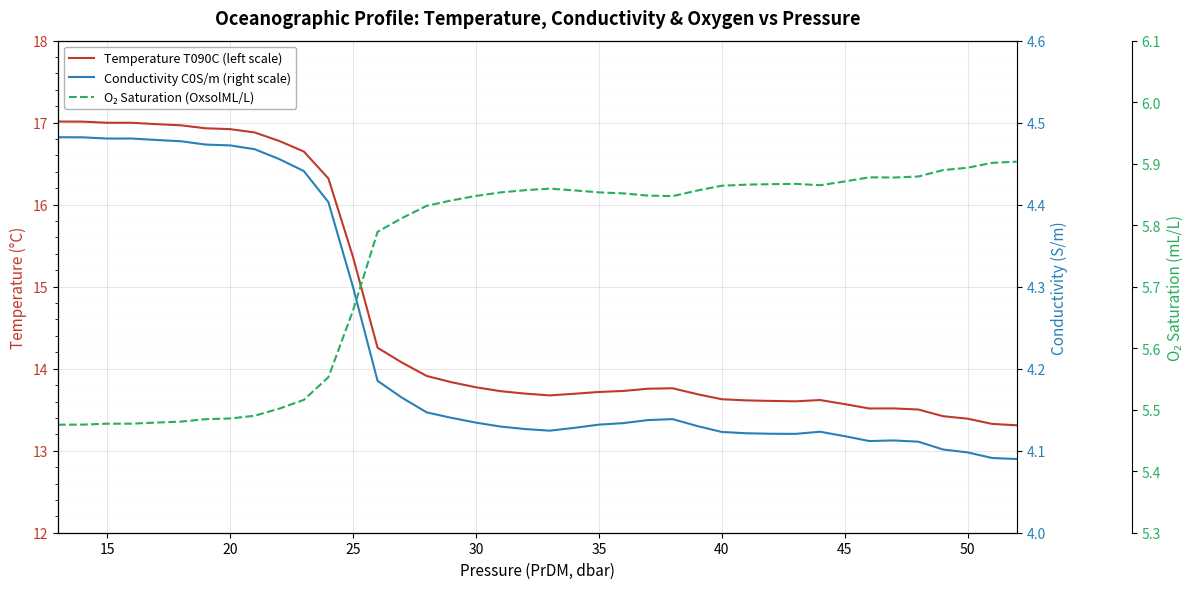

What is the minimum value shown in the chart?

4.1